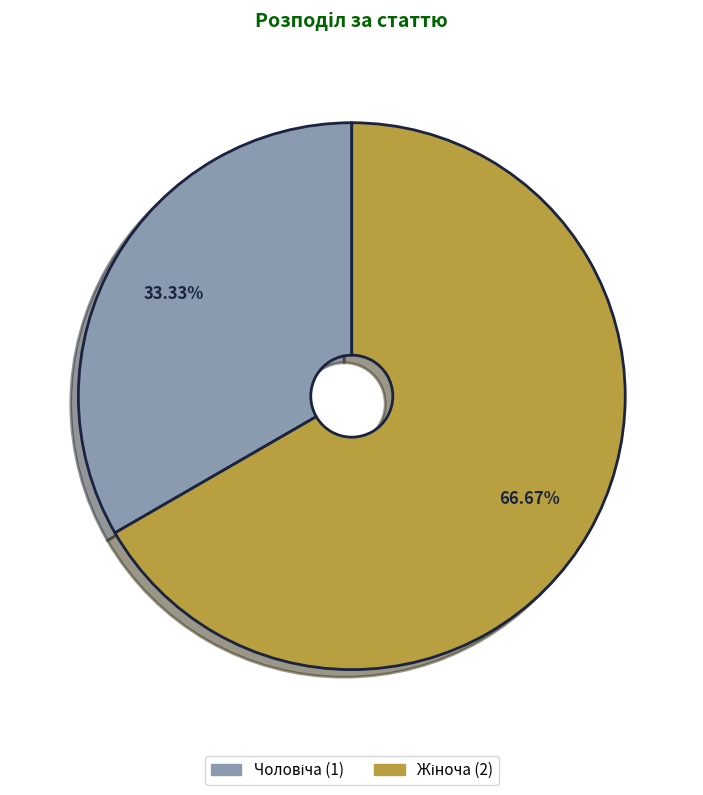

Does any single category account for the majority?

Yes